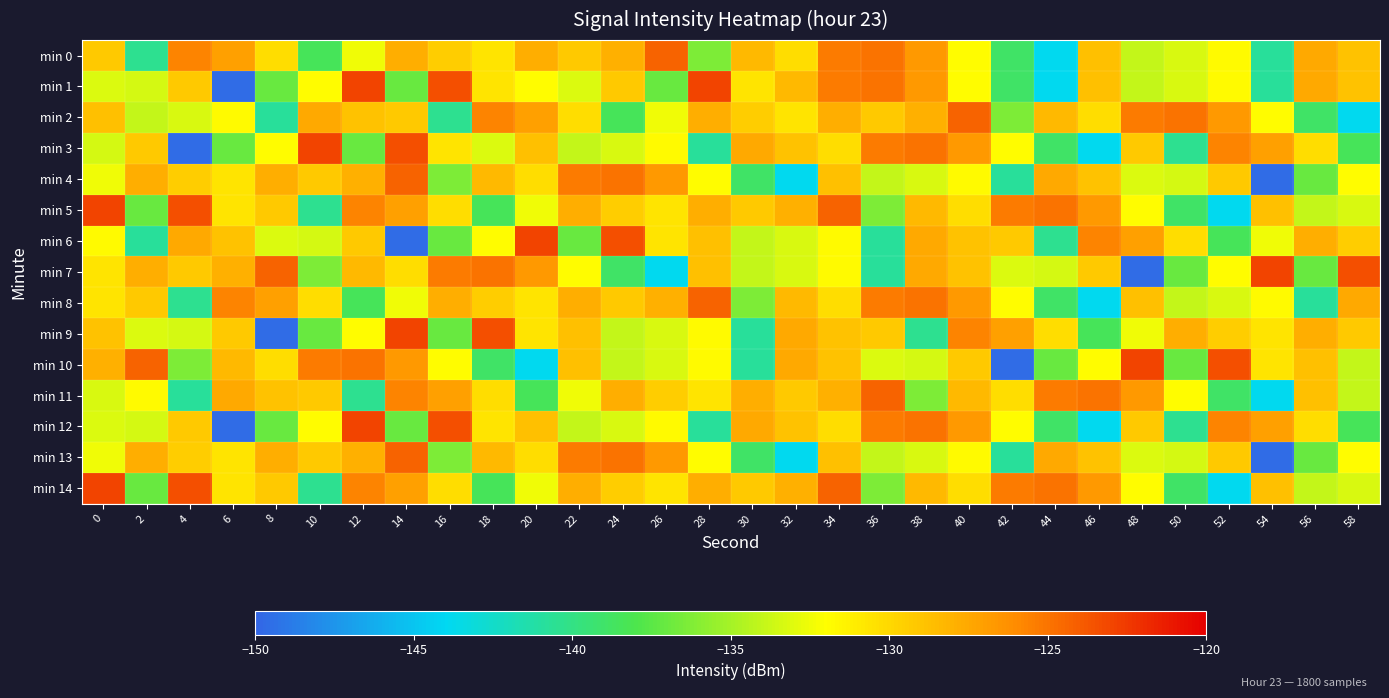

What is the smallest value displayed?

-149.6